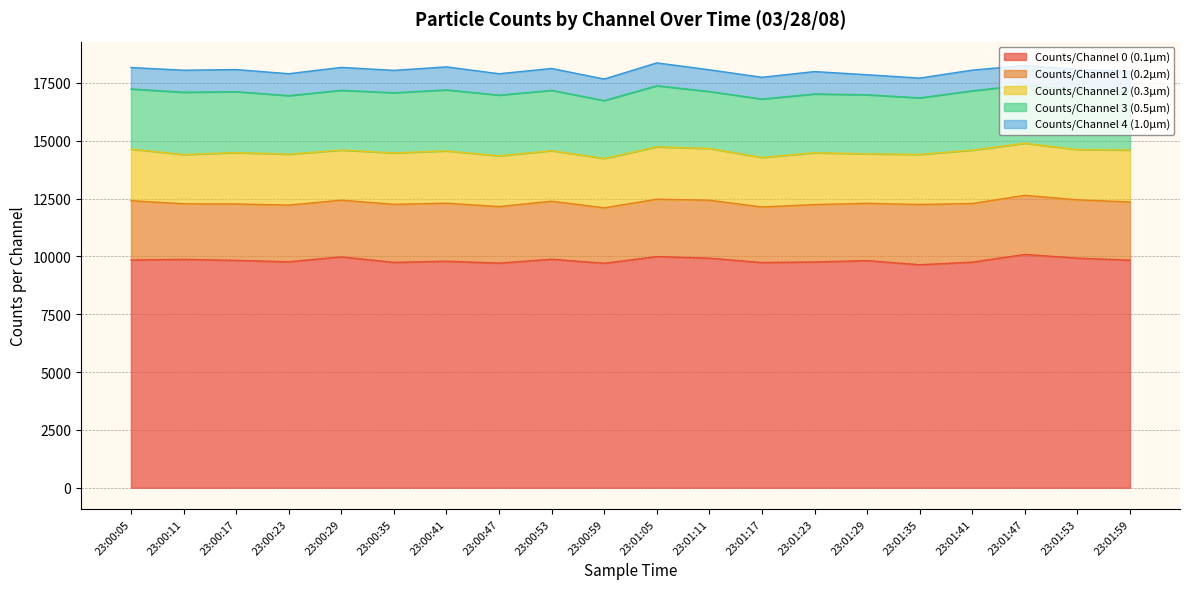

Which category has the lowest value across all series?

23:01:59